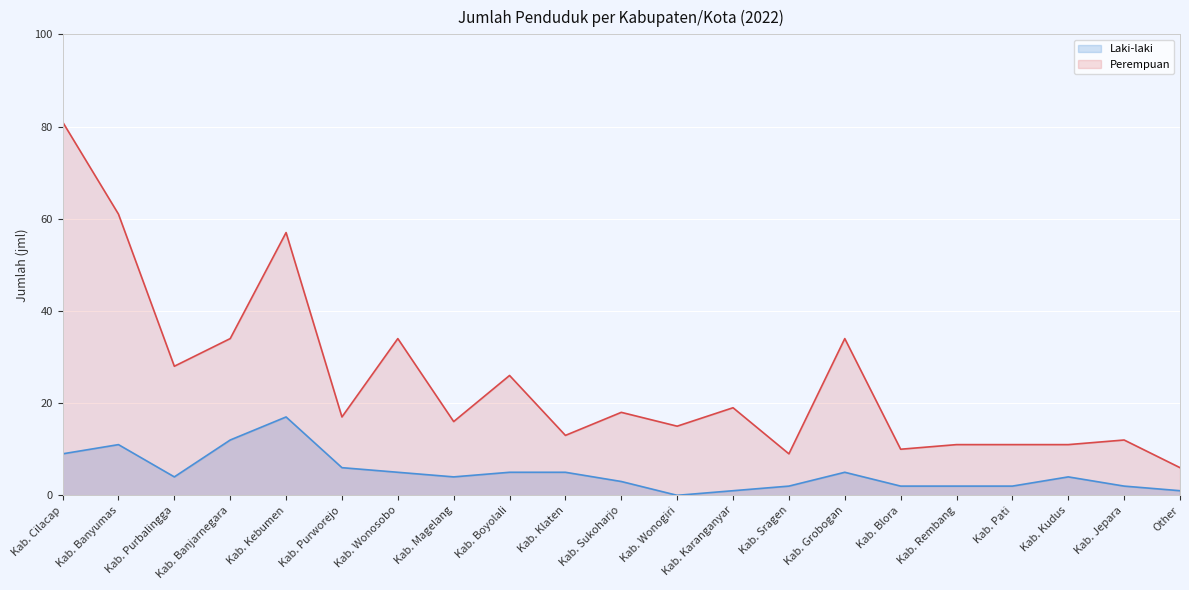

Count the number of categories in the chart.

21